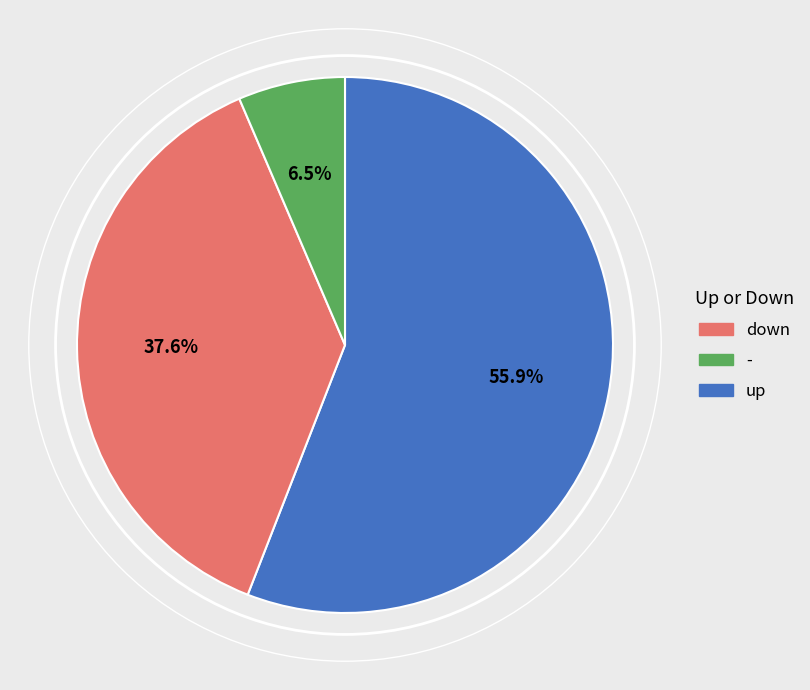

Is there any slice that represents more than half of the pie?

Yes